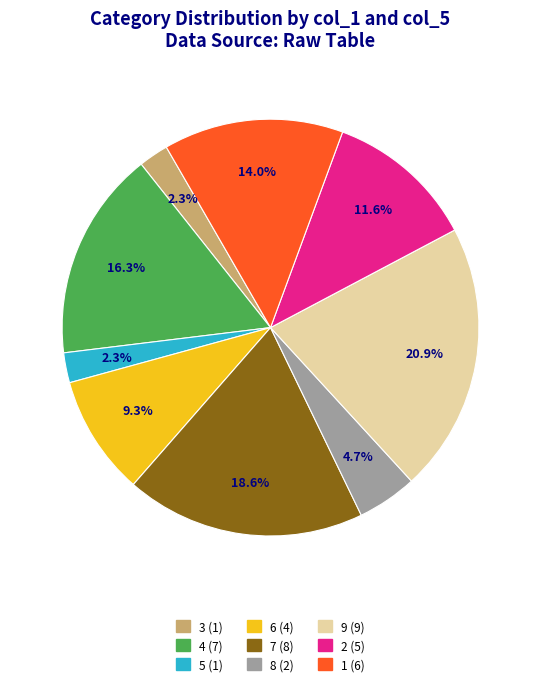

What is the largest slice in the pie chart?

9